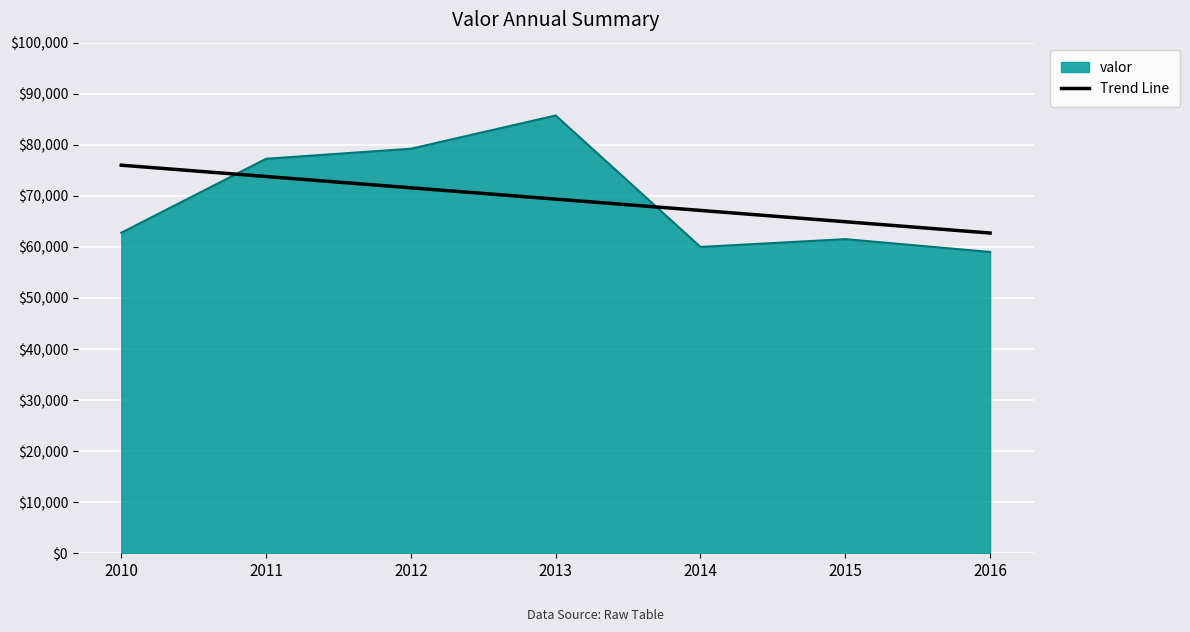

What is the difference between the Trend Line values at 2013 and 2012?

2214.6